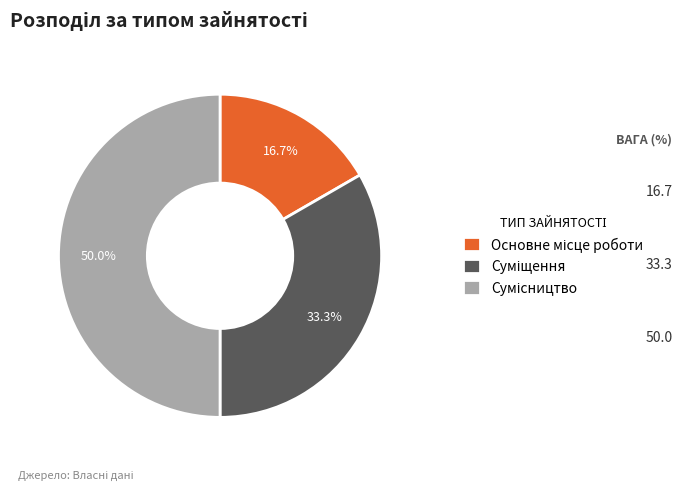

Does Сумісництво represent more than half of the total?

No